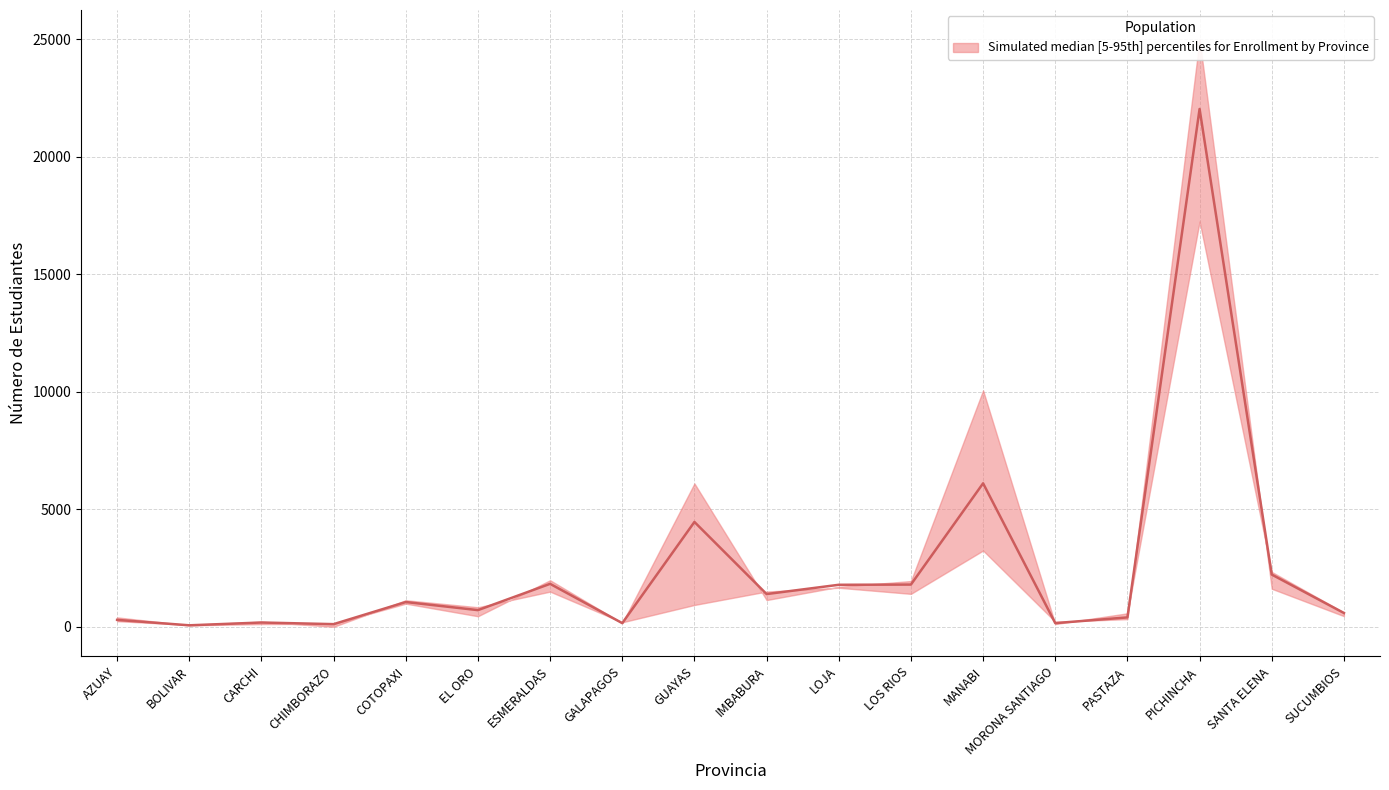

What position from the left is MANABI?

13